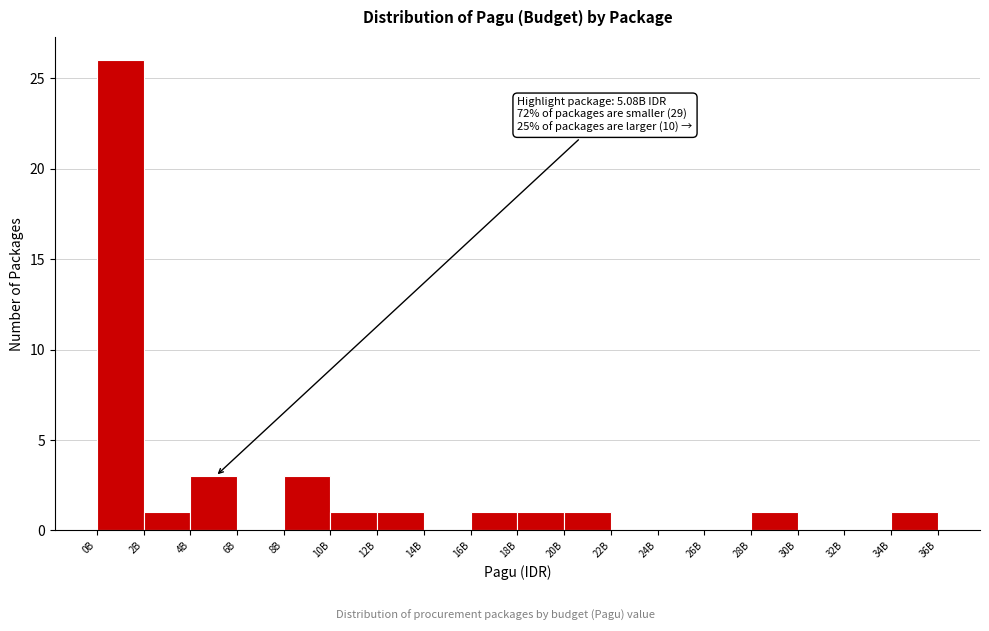

Reading left to right, list all the values displayed in this chart.

0B=26	2B=1	4B=3	6B=0	8B=3	10B=1	12B=1	14B=0	16B=1	18B=1	20B=1	22B=0	24B=0	26B=0	28B=1	30B=0	32B=0	34B=1